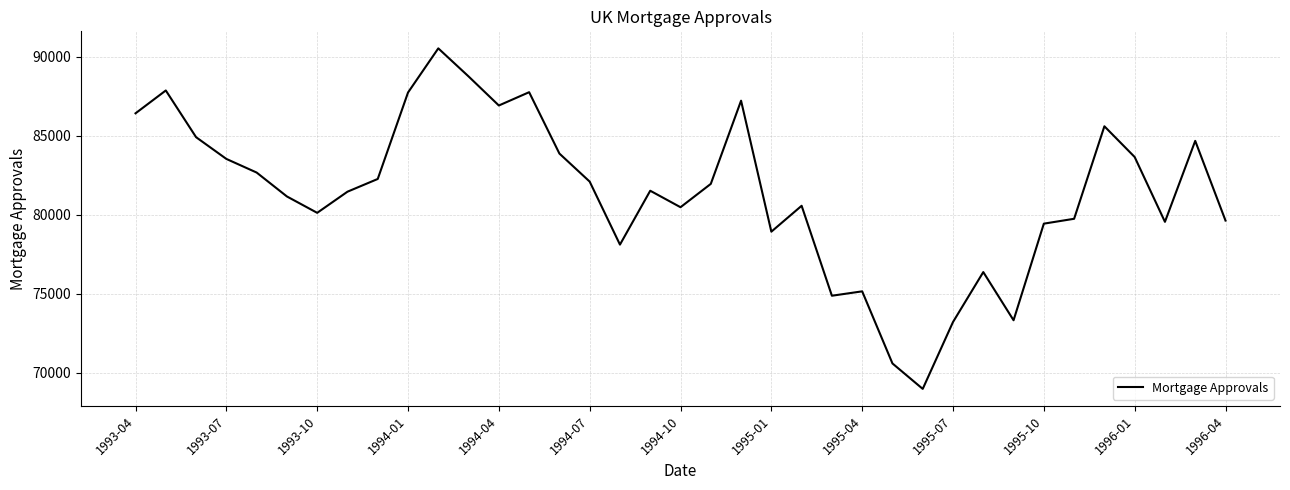

How many categories are shown in the chart?

37